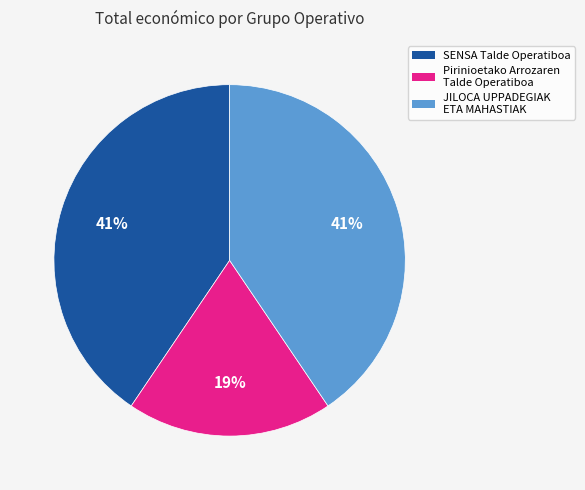

To the nearest percent, what is the average slice percentage?

33%